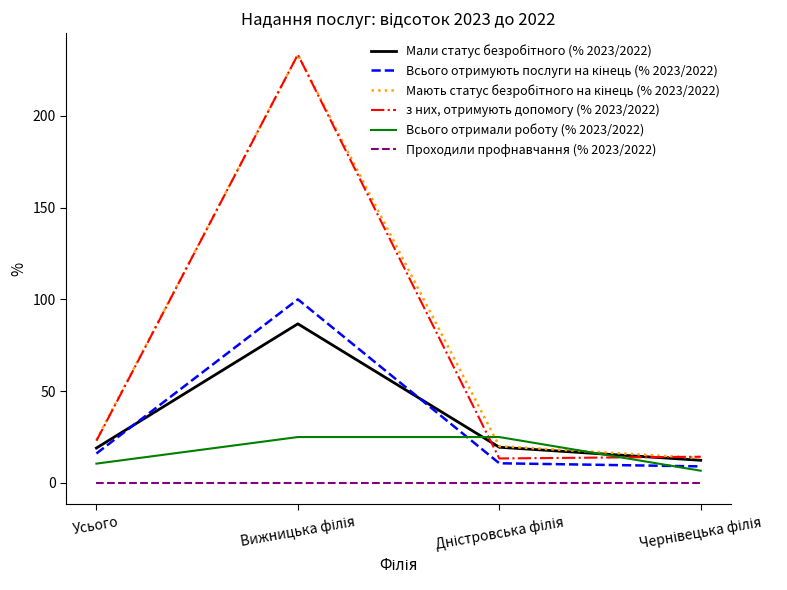

Which series ends up on top after the final intersection of Всього отримали роботу (% 2023/2022) and з них, отримують допомогу (% 2023/2022)?

з них, отримують допомогу (% 2023/2022)